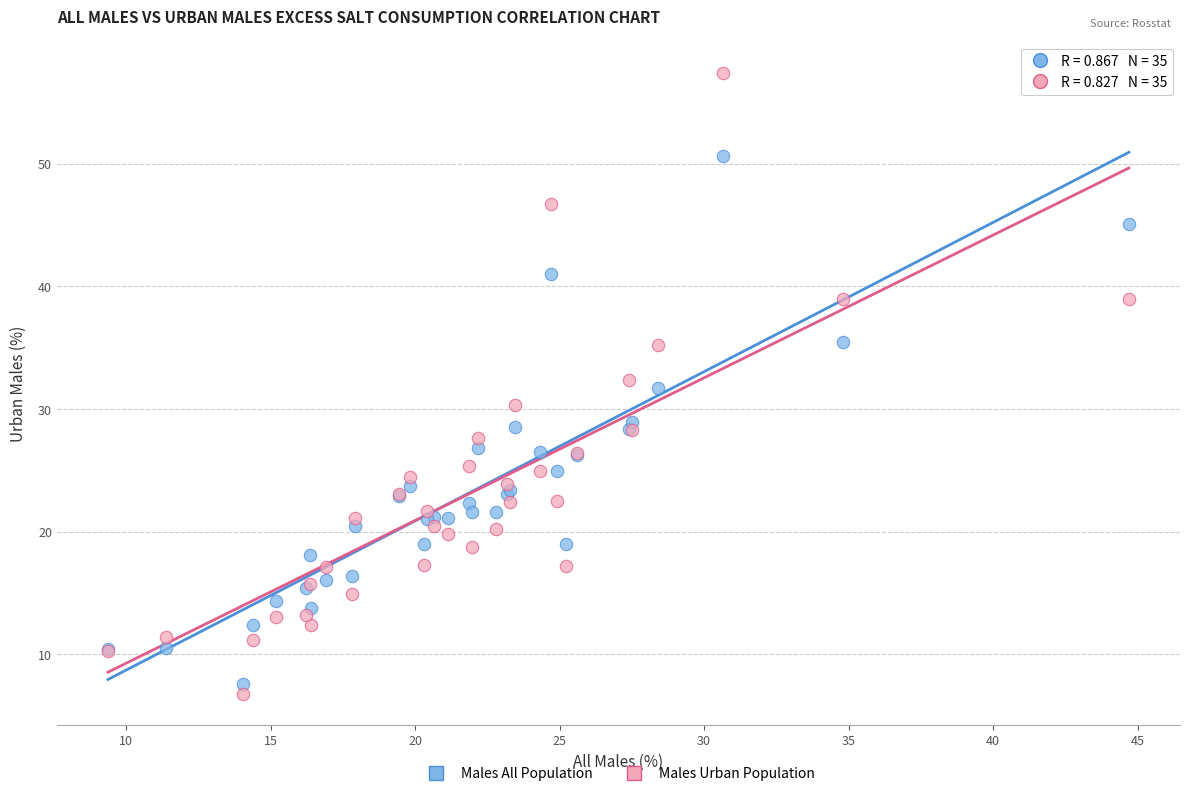

What are all the series names shown in the legend?

Males All Population, Males Urban Population